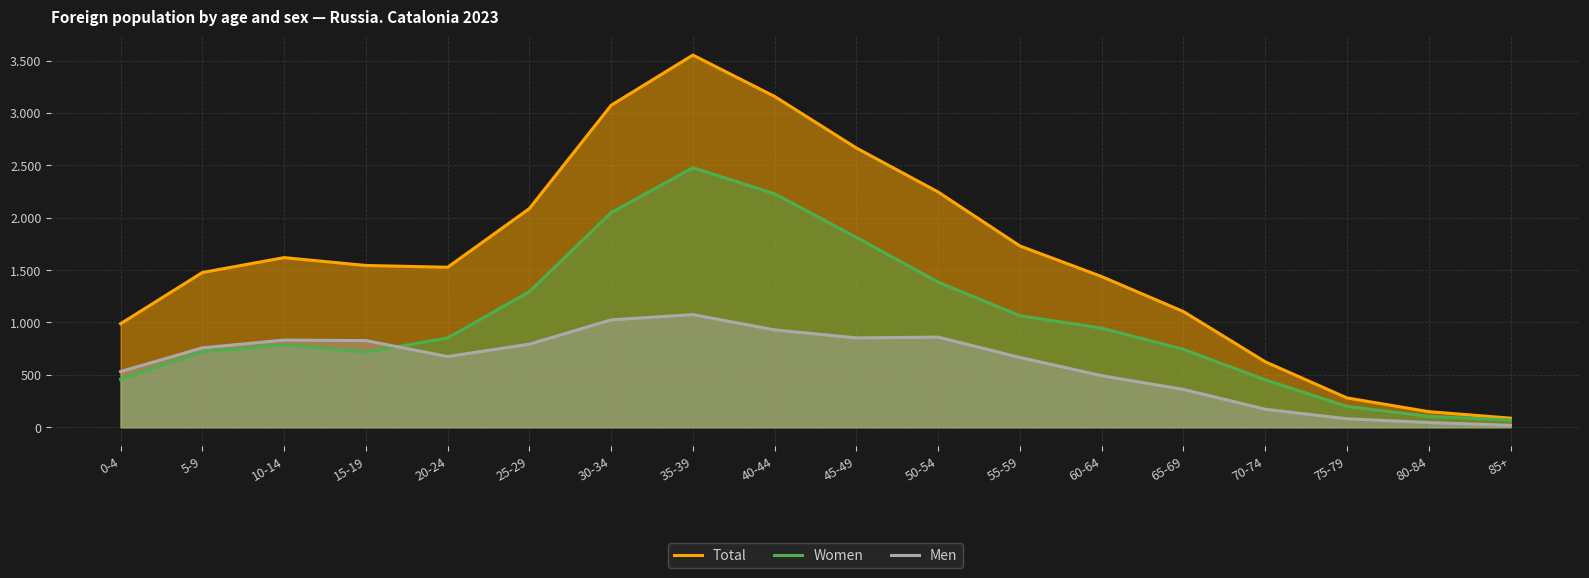

Which series has the largest range (max minus min)?

Total